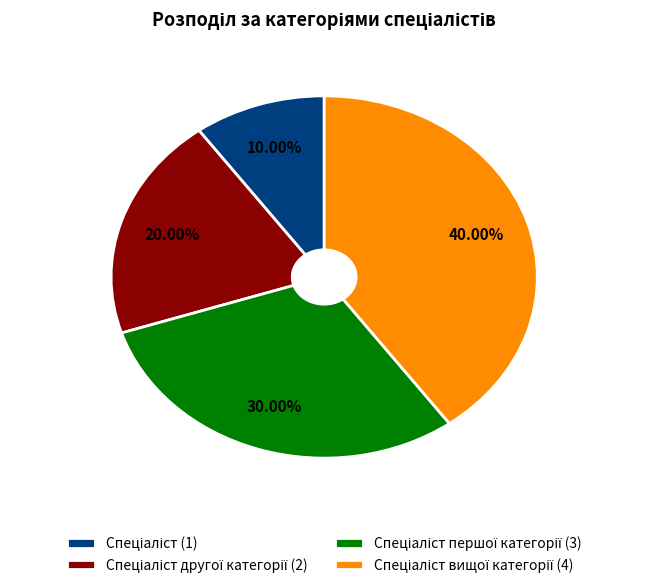

Is there a majority slice in this chart?

No